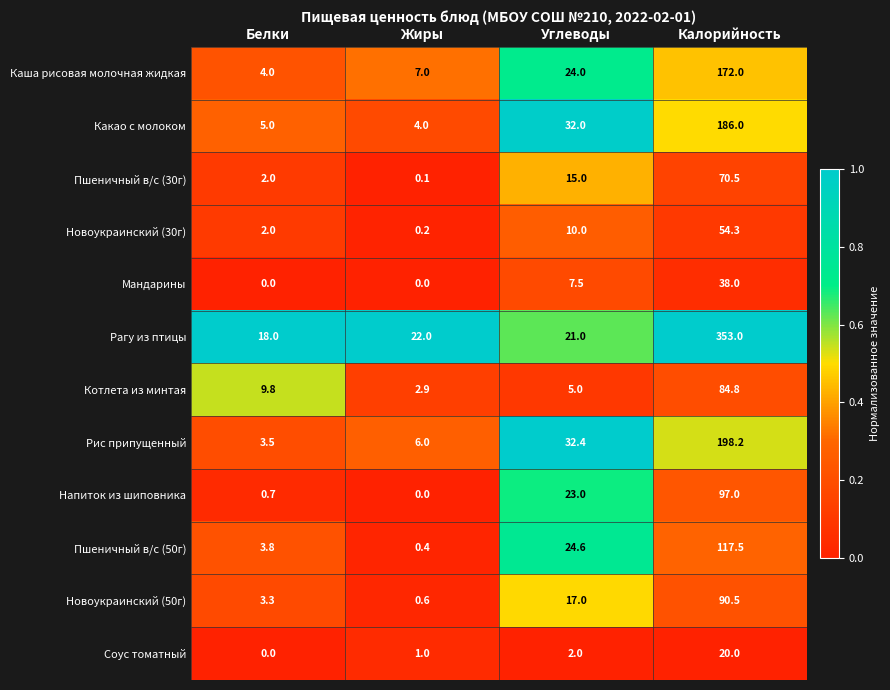

How many categories are shown in the chart?

4